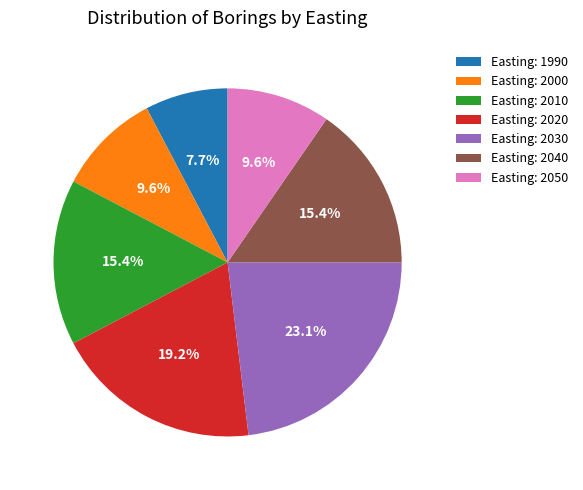

What is the total percentage of Easting: 2010 and Easting: 1990?

23.1%